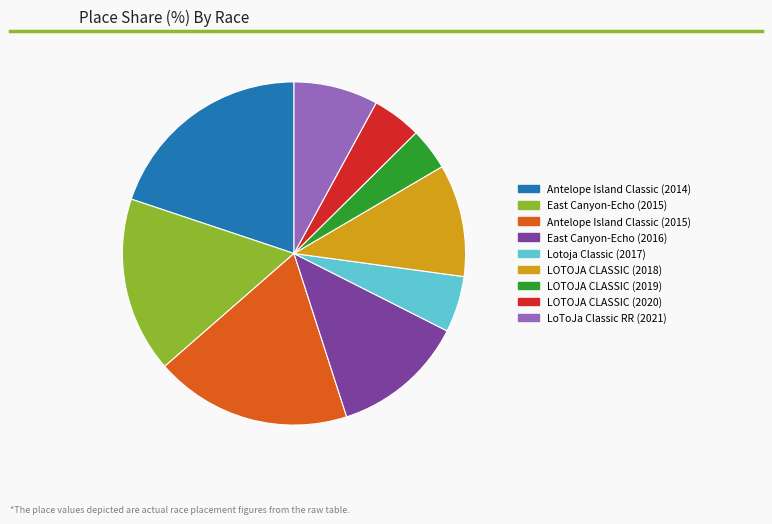

Rank the categories by value from lowest to highest.

LOTOJA CLASSIC (2019), LOTOJA CLASSIC (2020), Lotoja Classic (2017), LoToJa Classic RR (2021), LOTOJA CLASSIC (2018), East Canyon-Echo (2016), East Canyon-Echo (2015), Antelope Island Classic (2015), Antelope Island Classic (2014)